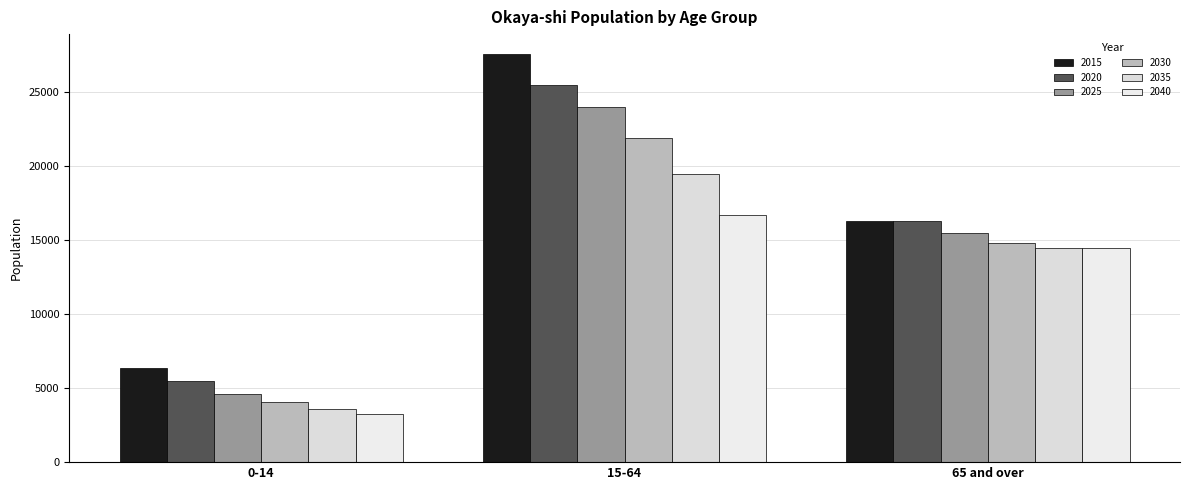

True or false: 2025 has a value of 23934 at 15-64.

True